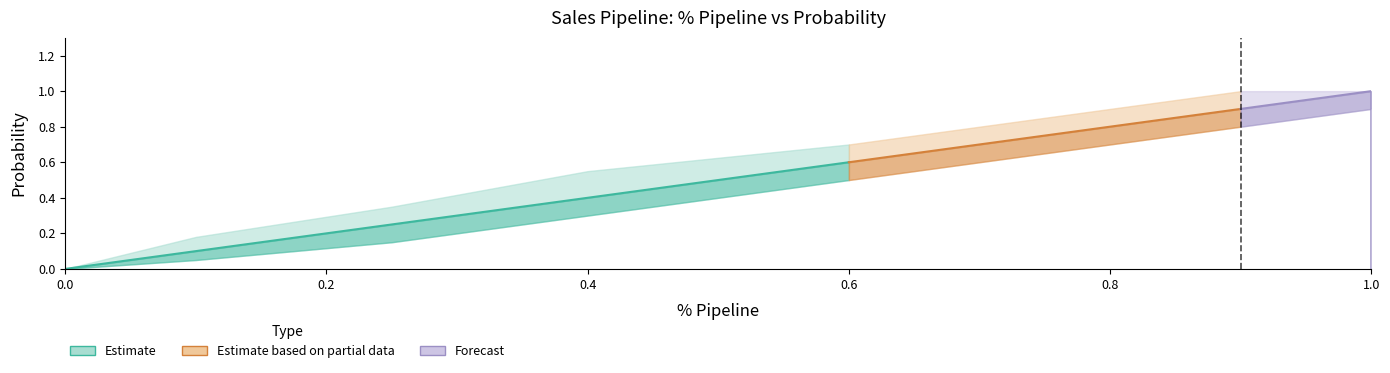

Is it true that Pipeline_upper equals 0.3 at 0.1?

False